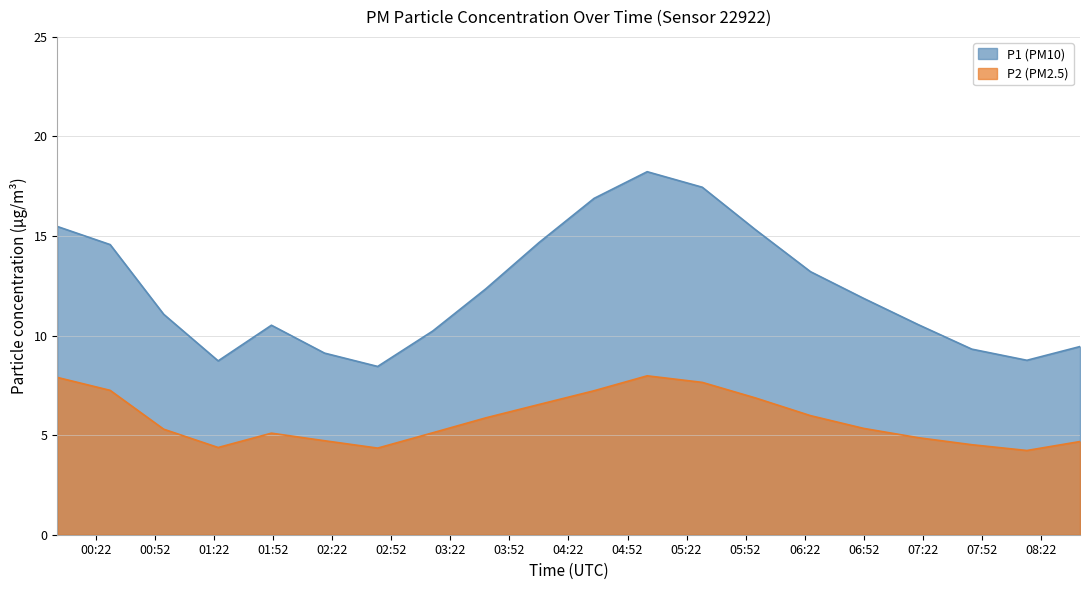

At which label does P2 reach its minimum?

08:15